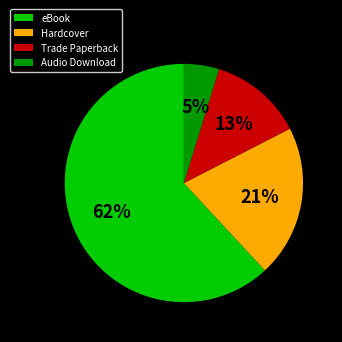

Is it true that Audio Download is 5% of the pie?

True